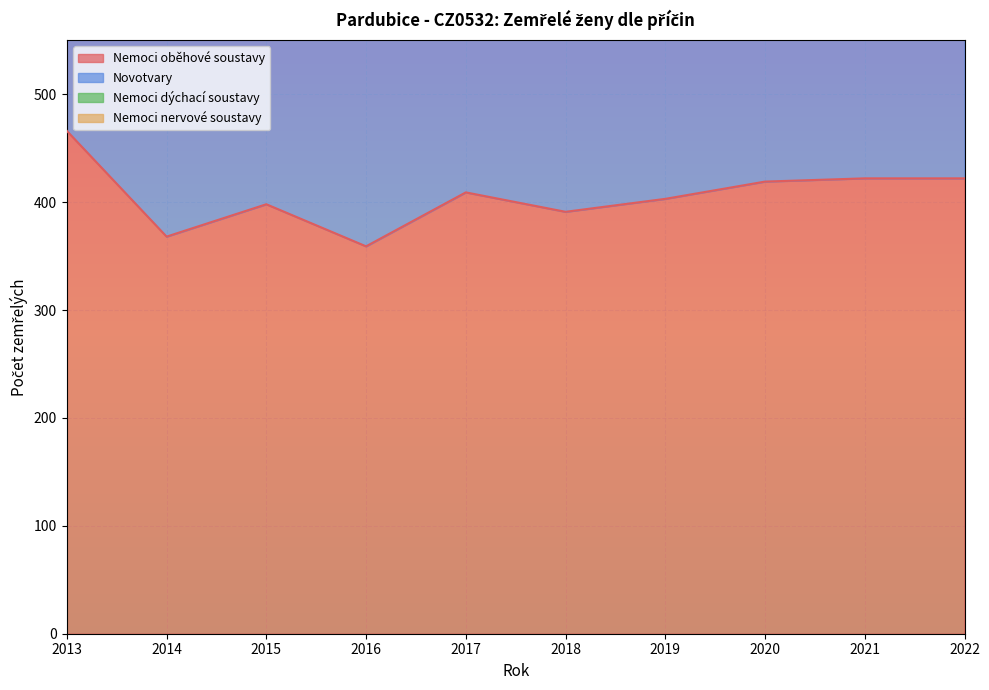

What is the sum of the Novotvary values at 2022 and 2020?

427